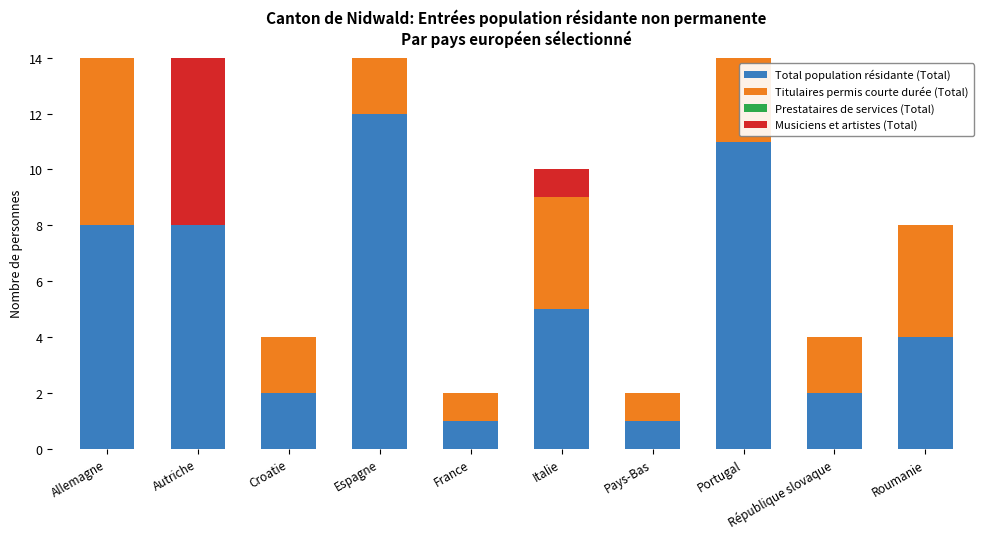

What is the value of the Prestataires de services (Total) bar at the 4th from the left?

5